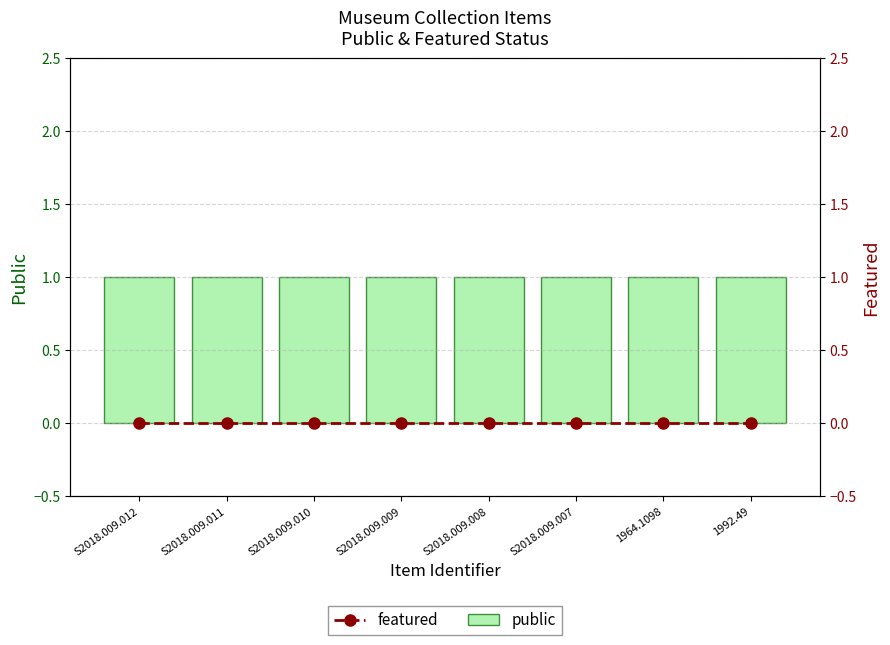

At how many categories does at least one series exceed 0?

8